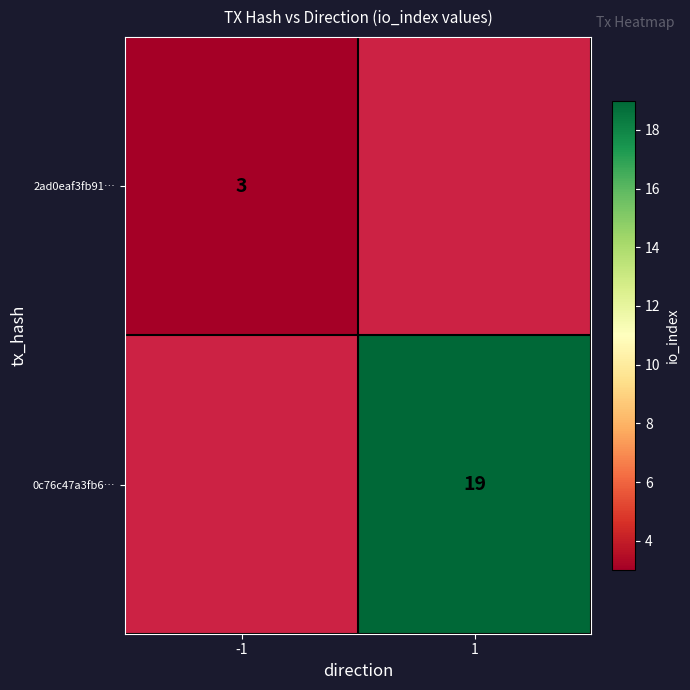

The value of 2ad0eaf3fb91… at -1 is 4.7. True or false?

False